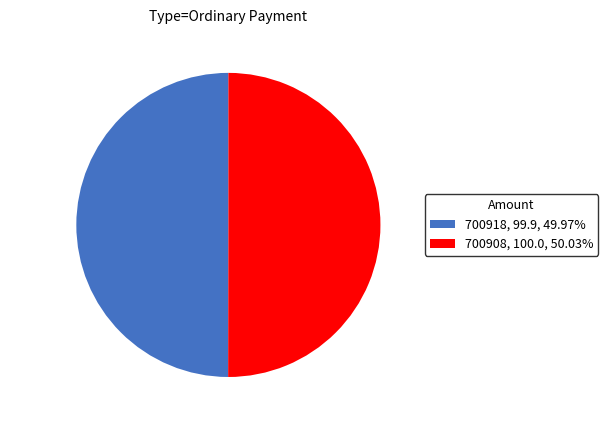

Approximately how many times larger is the value at 700908 compared to 700918?

1.0